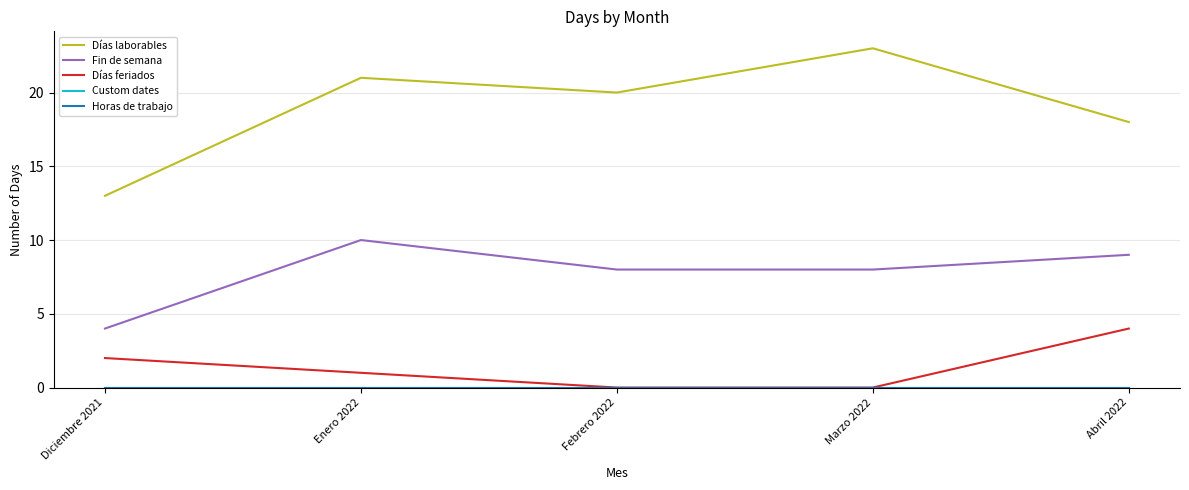

Does the chart display data point markers on the line(s)?

No